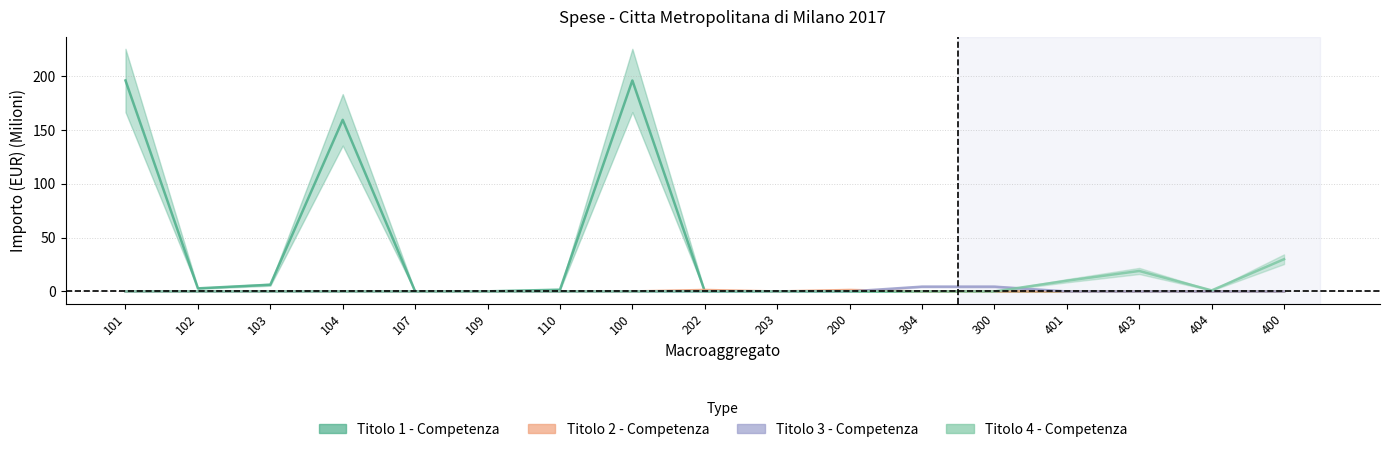

At 101, list the series in order from largest to smallest.

Titolo 1 - Competenza, Titolo 2 - Competenza, Titolo 3 - Competenza, Titolo 4 - Competenza